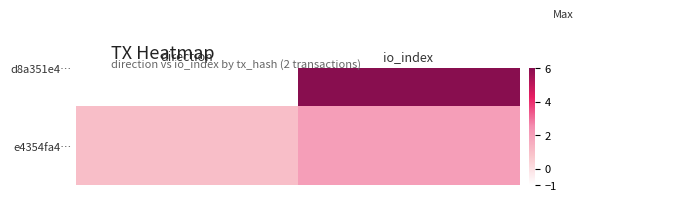

Reading left to right, extract all data points from this chart.

direction=1	io_index=2